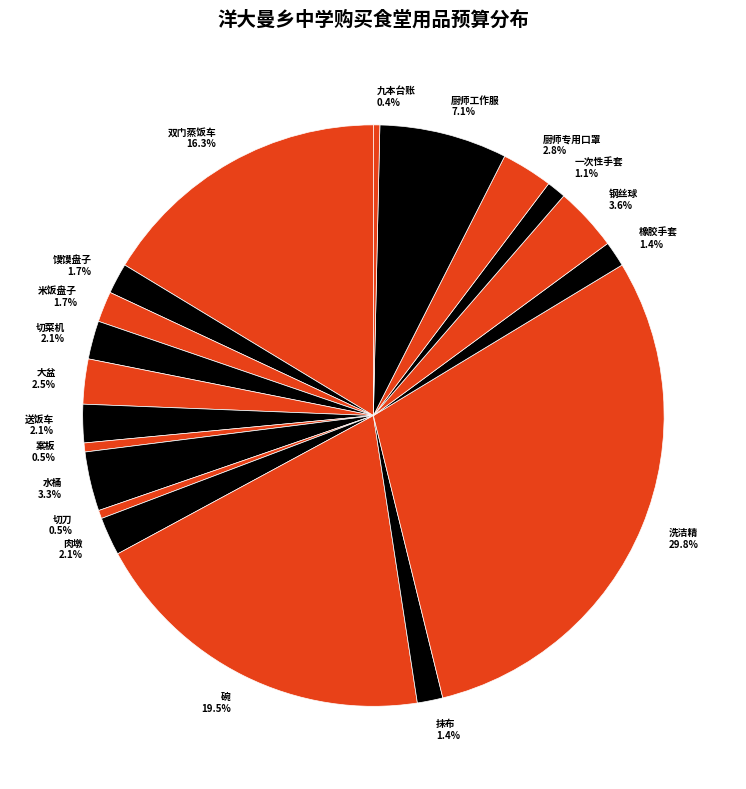

Between 案板 and 双门蒸饭车, which is larger?

双门蒸饭车